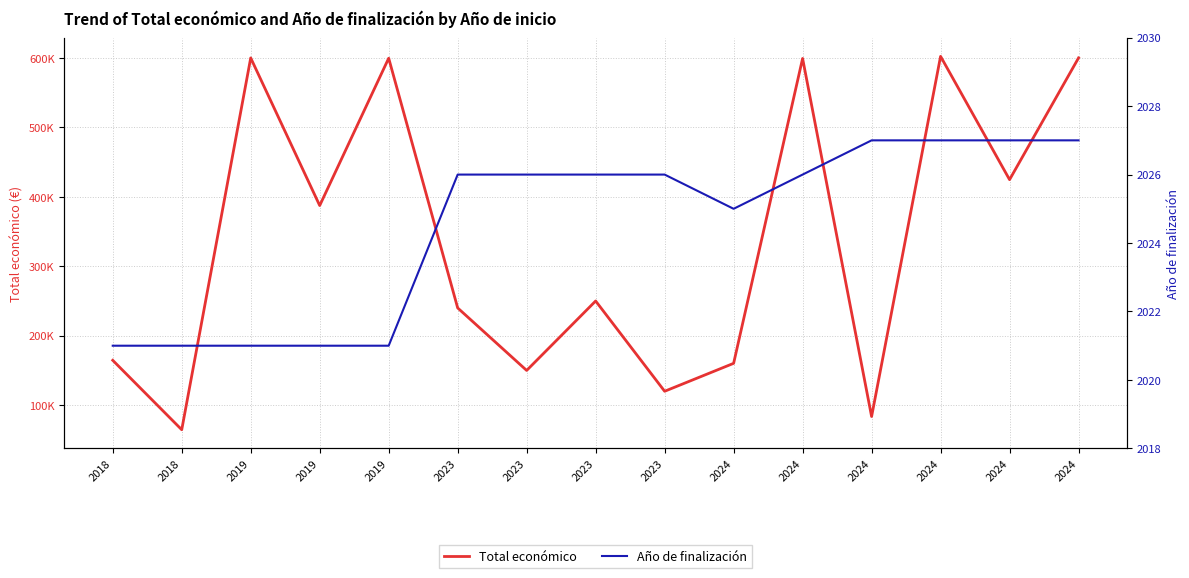

What are all the series names shown in the legend?

Total económico, Año de finalización